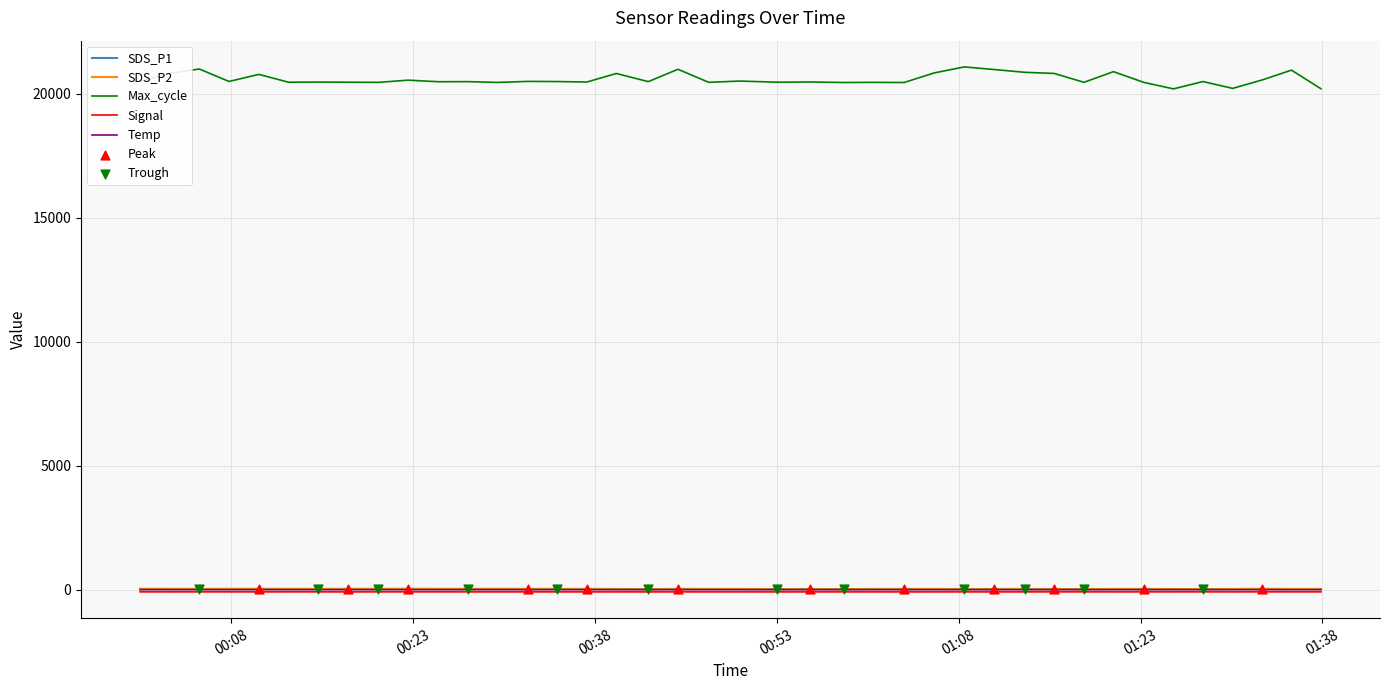

Which series has the largest total across all categories?

Max_cycle